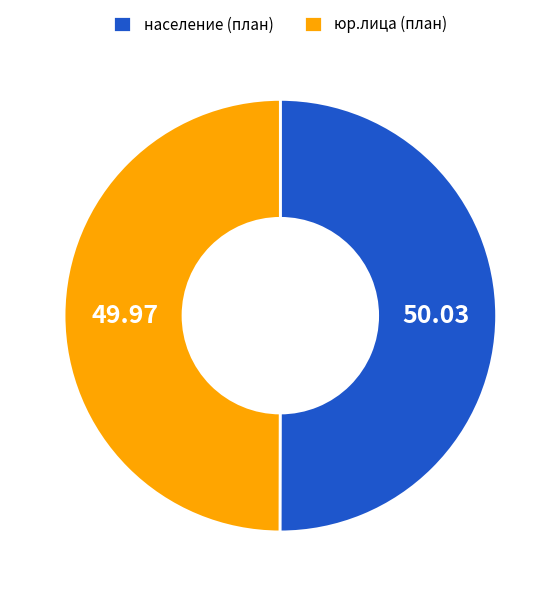

True or false: юр.лица accounts for 68% of the total.

False